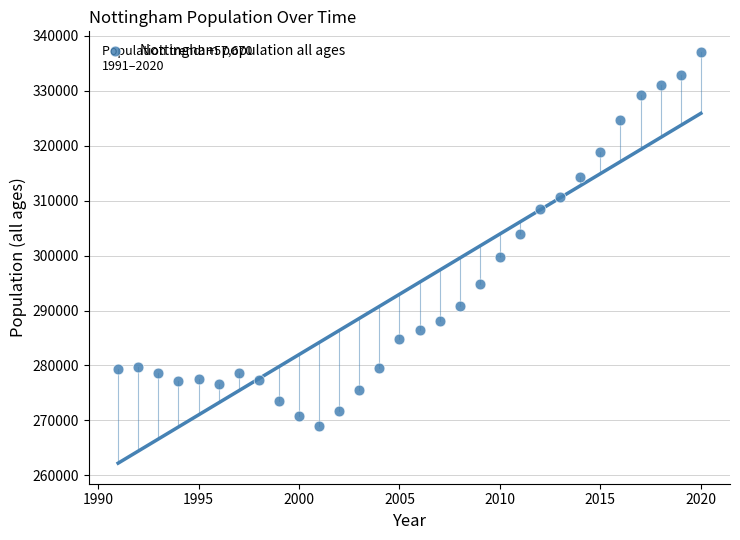

What Y value in the scatter plot is closest to 303018?

303899